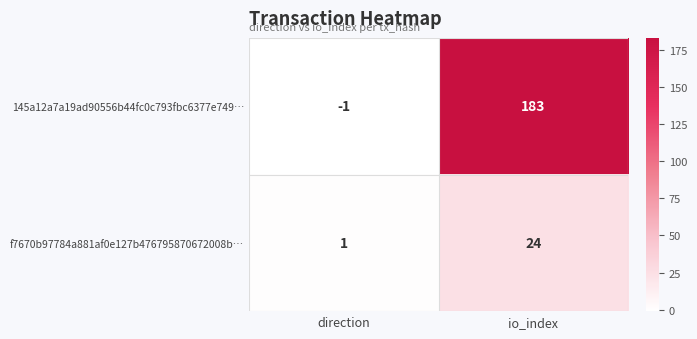

Between direction and io_index, which series saw the biggest shift?

145a12a7a19ad90556b44fc0c793fbc6377e749…